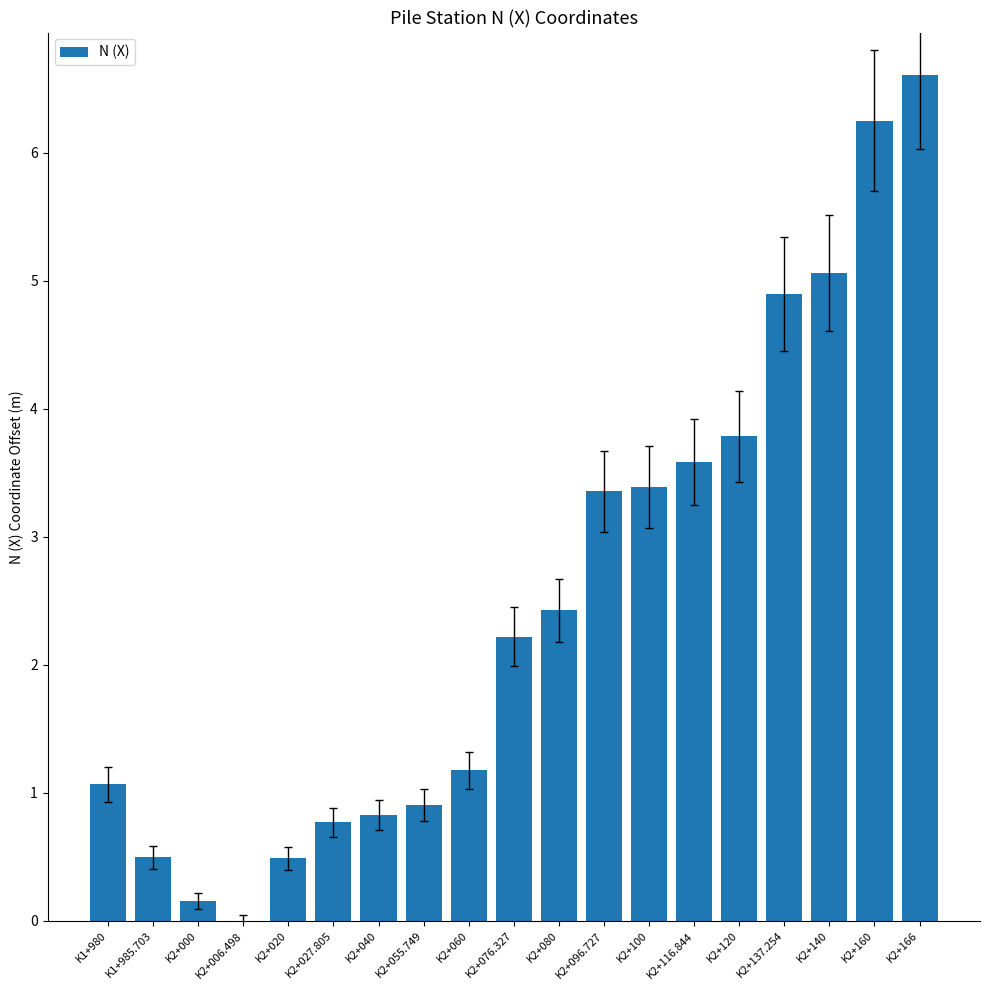

Reading left to right, what are all the values shown in this chart?

K1+980=1.1	K1+985.703=0.5	K2+000=0.2	K2+006.498=0.0	K2+020=0.5	K2+027.805=0.8	K2+040=0.8	K2+055.749=0.9	K2+060=1.2	K2+076.327=2.2	K2+080=2.4	K2+096.727=3.4	K2+100=3.4	K2+116.844=3.6	K2+120=3.8	K2+137.254=4.9	K2+140=5.1	K2+160=6.3	K2+166=6.6